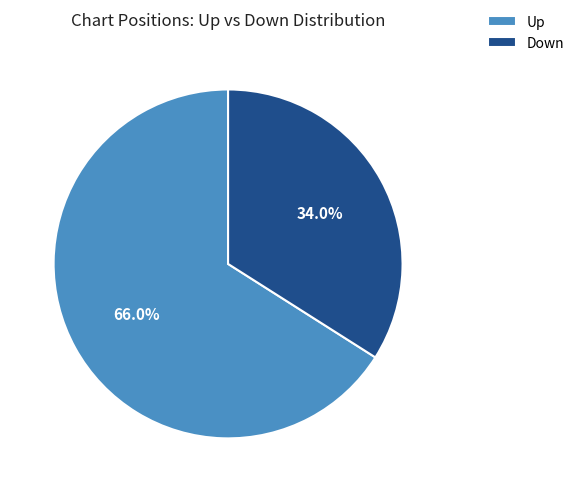

Which category has the smallest portion of the pie?

Down